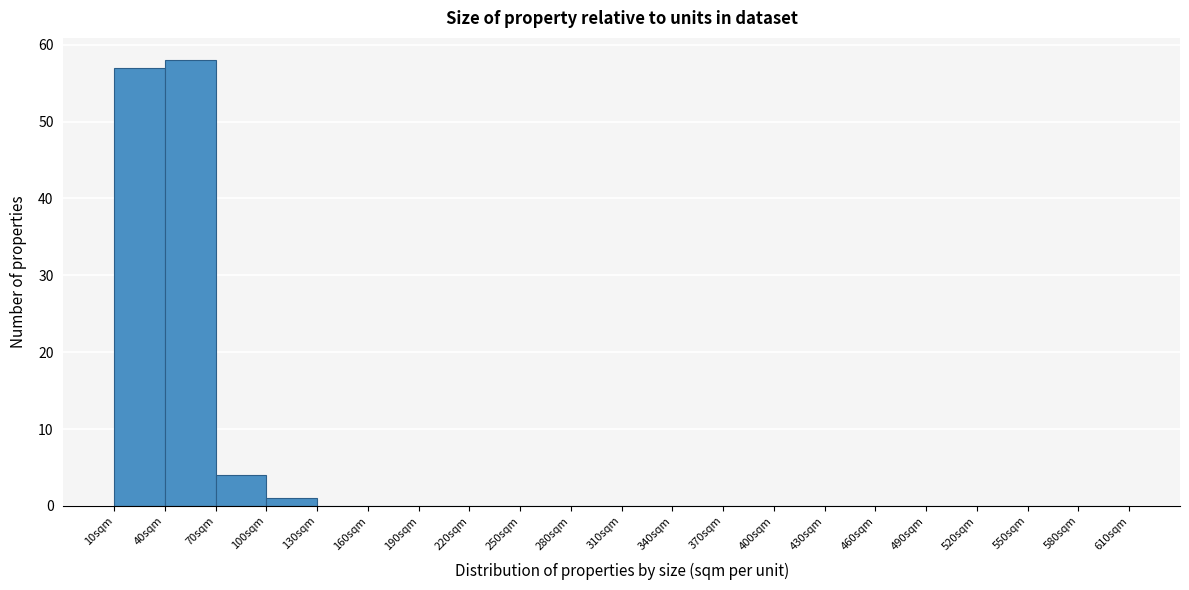

Reading left to right, transcribe this chart: for each bar, give the range it covers on the x-axis and its height. The values are not printed on the chart, so give them approximately, as read against the axis.

10 to 40: 57
40 to 70: 58
70 to 100: 4
100 to 130: 1
130 to 160: 0
160 to 190: 0
190 to 220: 0
220 to 250: 0
250 to 280: 0
280 to 310: 0
310 to 340: 0
340 to 370: 0
370 to 400: 0
400 to 430: 0
430 to 460: 0
460 to 490: 0
490 to 520: 0
520 to 550: 0
550 to 580: 0
580 to 610: 0